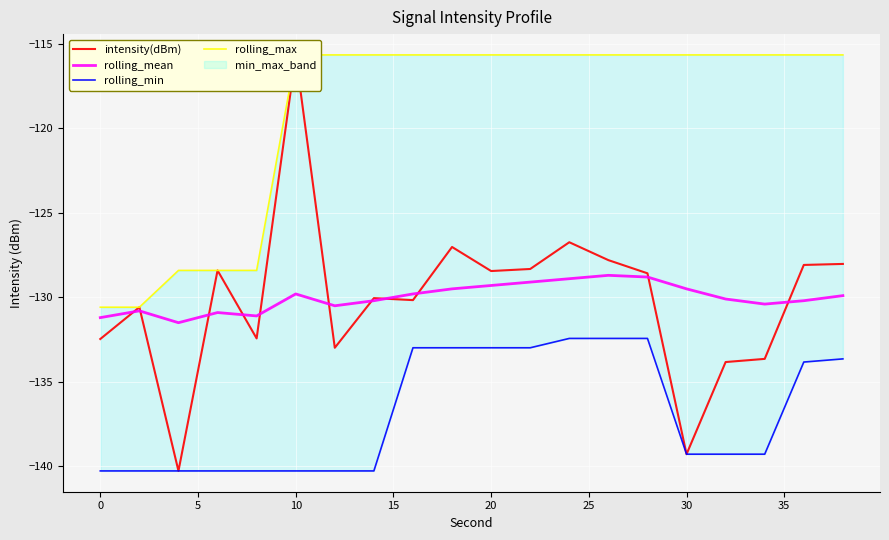

The rolling_mean series shows -205.8 at 30. True or false?

False